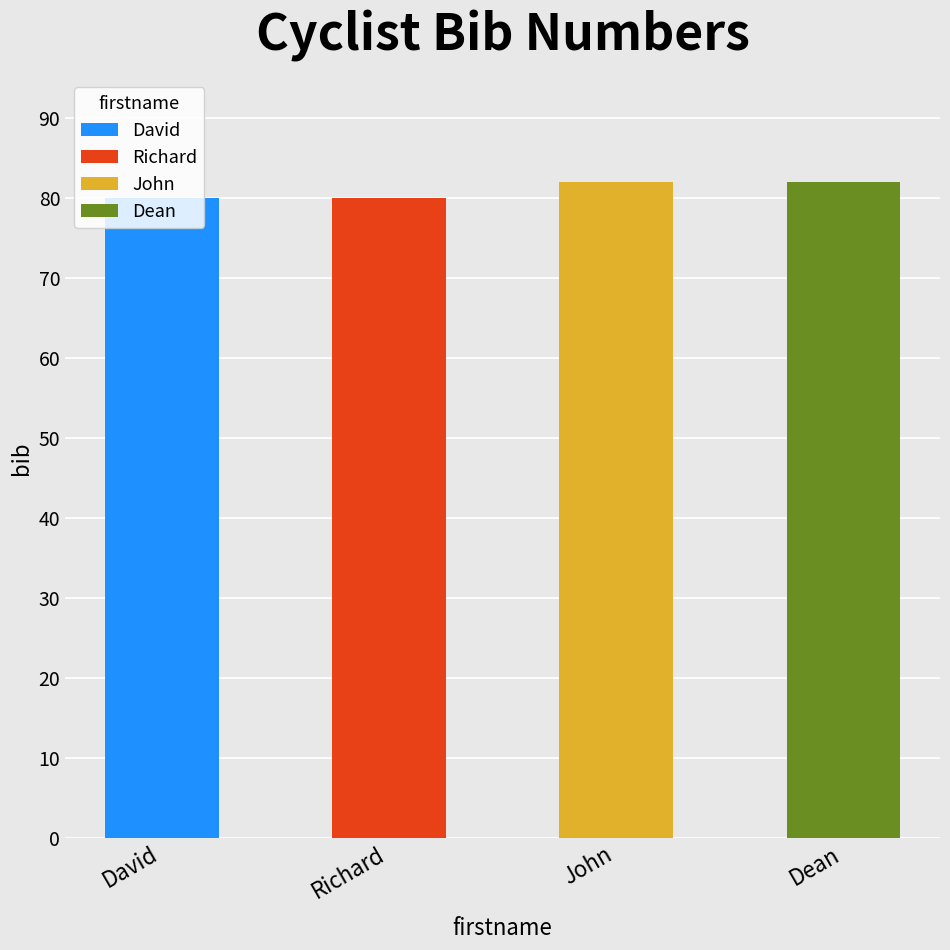

Reading left to right, extract all data points from this chart.

80	80	82	82